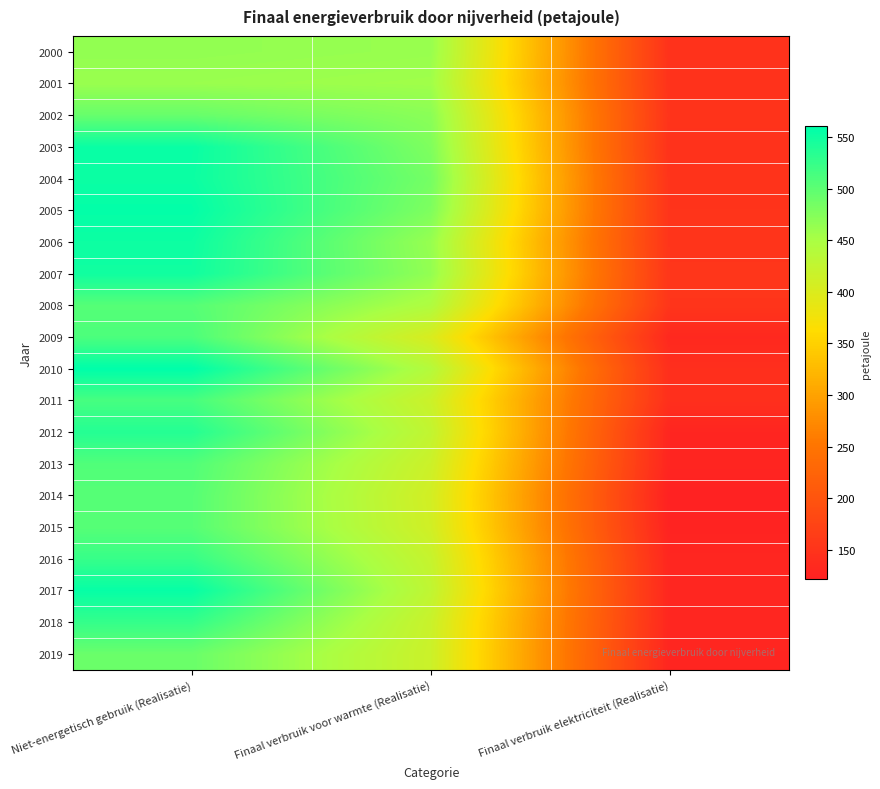

Reading right to left, extract all data points from this chart.

2000: Finaal verbruik elektriciteit (Realisatie)=147.1	Finaal verbruik voor warmte (Realisatie)=461.9	Niet-energetisch gebruik (Realisatie)=465.6
2001: Finaal verbruik elektriciteit (Realisatie)=148.0	Finaal verbruik voor warmte (Realisatie)=456.5	Niet-energetisch gebruik (Realisatie)=461.0
2002: Finaal verbruik elektriciteit (Realisatie)=149.8	Finaal verbruik voor warmte (Realisatie)=470.8	Niet-energetisch gebruik (Realisatie)=493.6
2003: Finaal verbruik elektriciteit (Realisatie)=147.2	Finaal verbruik voor warmte (Realisatie)=478.0	Niet-energetisch gebruik (Realisatie)=554.4
2004: Finaal verbruik elektriciteit (Realisatie)=149.7	Finaal verbruik voor warmte (Realisatie)=484.6	Niet-energetisch gebruik (Realisatie)=552.8
2005: Finaal verbruik elektriciteit (Realisatie)=150.5	Finaal verbruik voor warmte (Realisatie)=478.8	Niet-energetisch gebruik (Realisatie)=558.2
2006: Finaal verbruik elektriciteit (Realisatie)=150.6	Finaal verbruik voor warmte (Realisatie)=462.8	Niet-energetisch gebruik (Realisatie)=551.8
2007: Finaal verbruik elektriciteit (Realisatie)=153.1	Finaal verbruik voor warmte (Realisatie)=465.4	Niet-energetisch gebruik (Realisatie)=549.7
2008: Finaal verbruik elektriciteit (Realisatie)=151.9	Finaal verbruik voor warmte (Realisatie)=444.7	Niet-energetisch gebruik (Realisatie)=504.8
2009: Finaal verbruik elektriciteit (Realisatie)=132.6	Finaal verbruik voor warmte (Realisatie)=402.8	Niet-energetisch gebruik (Realisatie)=511.0
2010: Finaal verbruik elektriciteit (Realisatie)=142.1	Finaal verbruik voor warmte (Realisatie)=439.6	Niet-energetisch gebruik (Realisatie)=560.6
2011: Finaal verbruik elektriciteit (Realisatie)=142.8	Finaal verbruik voor warmte (Realisatie)=416.6	Niet-energetisch gebruik (Realisatie)=514.7
2012: Finaal verbruik elektriciteit (Realisatie)=128.1	Finaal verbruik voor warmte (Realisatie)=426.1	Niet-energetisch gebruik (Realisatie)=536.5
2013: Finaal verbruik elektriciteit (Realisatie)=127.4	Finaal verbruik voor warmte (Realisatie)=415.7	Niet-energetisch gebruik (Realisatie)=507.9
2014: Finaal verbruik elektriciteit (Realisatie)=121.3	Finaal verbruik voor warmte (Realisatie)=409.1	Niet-energetisch gebruik (Realisatie)=504.7
2015: Finaal verbruik elektriciteit (Realisatie)=123.6	Finaal verbruik voor warmte (Realisatie)=411.1	Niet-energetisch gebruik (Realisatie)=504.5
2016: Finaal verbruik elektriciteit (Realisatie)=129.2	Finaal verbruik voor warmte (Realisatie)=422.0	Niet-energetisch gebruik (Realisatie)=524.8
2017: Finaal verbruik elektriciteit (Realisatie)=129.7	Finaal verbruik voor warmte (Realisatie)=428.1	Niet-energetisch gebruik (Realisatie)=556.0
2018: Finaal verbruik elektriciteit (Realisatie)=129.7	Finaal verbruik voor warmte (Realisatie)=418.3	Niet-energetisch gebruik (Realisatie)=526.2
2019: Finaal verbruik elektriciteit (Realisatie)=128.0	Finaal verbruik voor warmte (Realisatie)=416.4	Niet-energetisch gebruik (Realisatie)=491.8